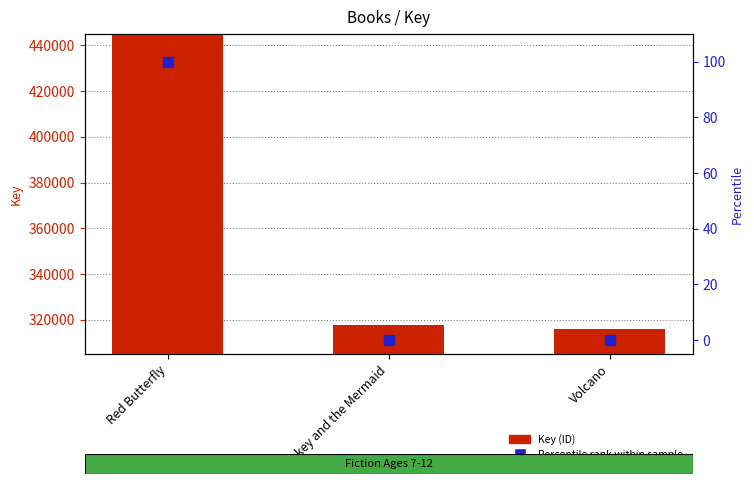

Which series has the largest total across all categories?

Key (ID)